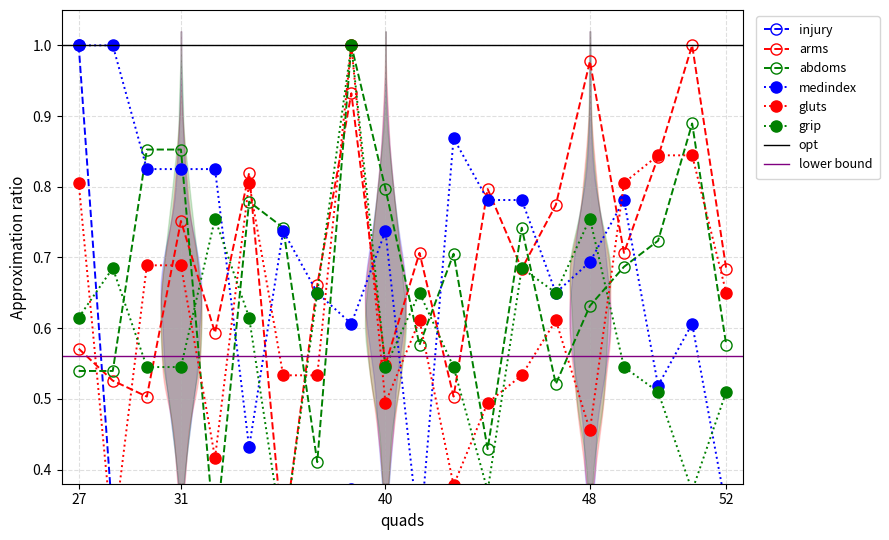

What are all the series names shown in the legend?

injury, arms, abdoms, medindex, gluts, grip